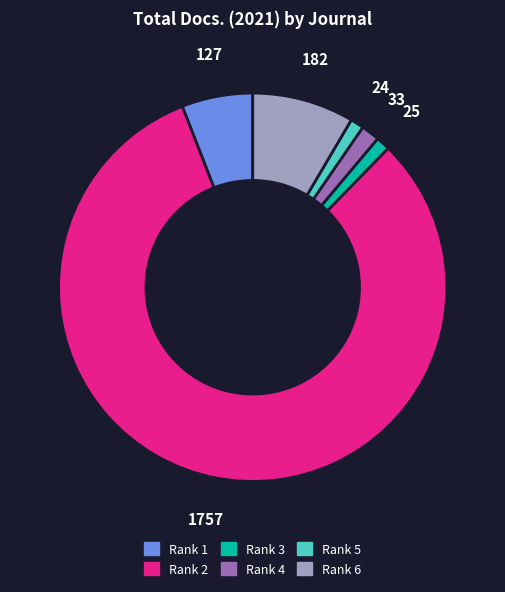

Is there any slice that represents more than half of the pie?

Yes